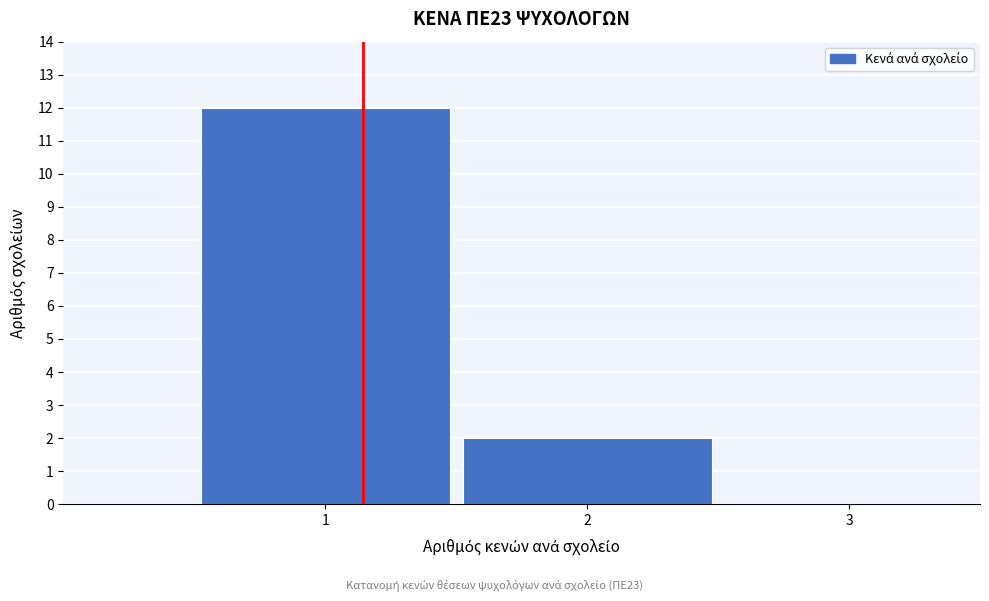

Which range on the x-axis has the tallest bar?

0.5 to 1.5